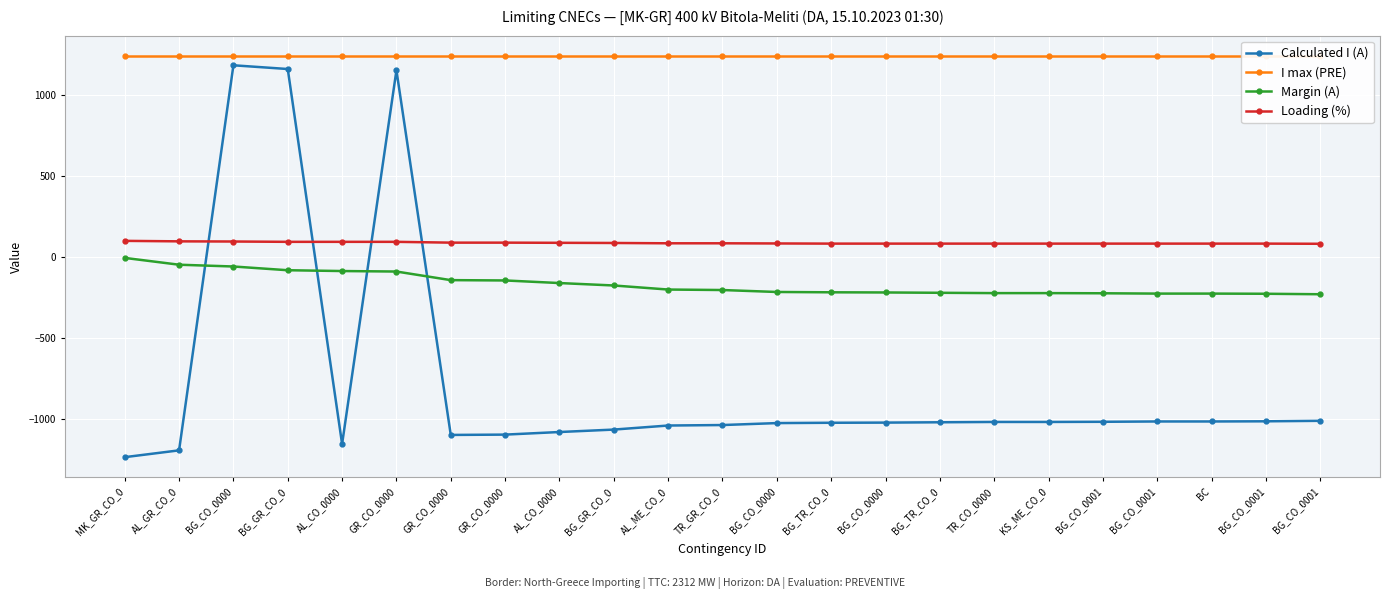

What value does the I max (PRE) series have at AL_GR_CO_0?

1240